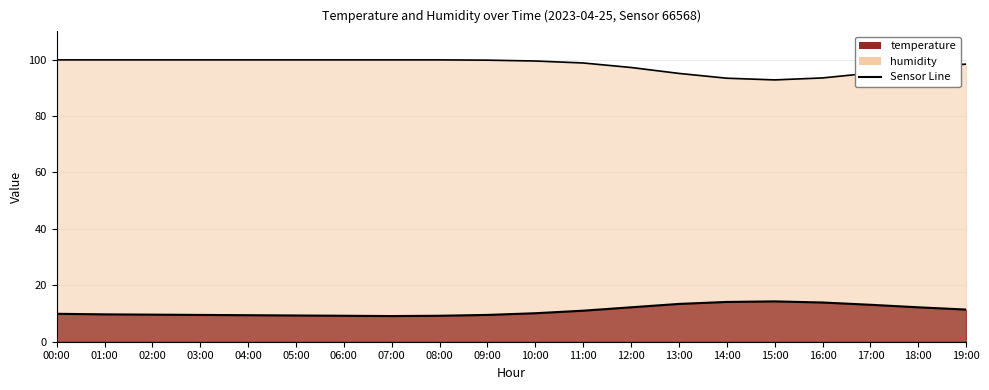

Between 08:00 and 16:00, which is larger?

16:00